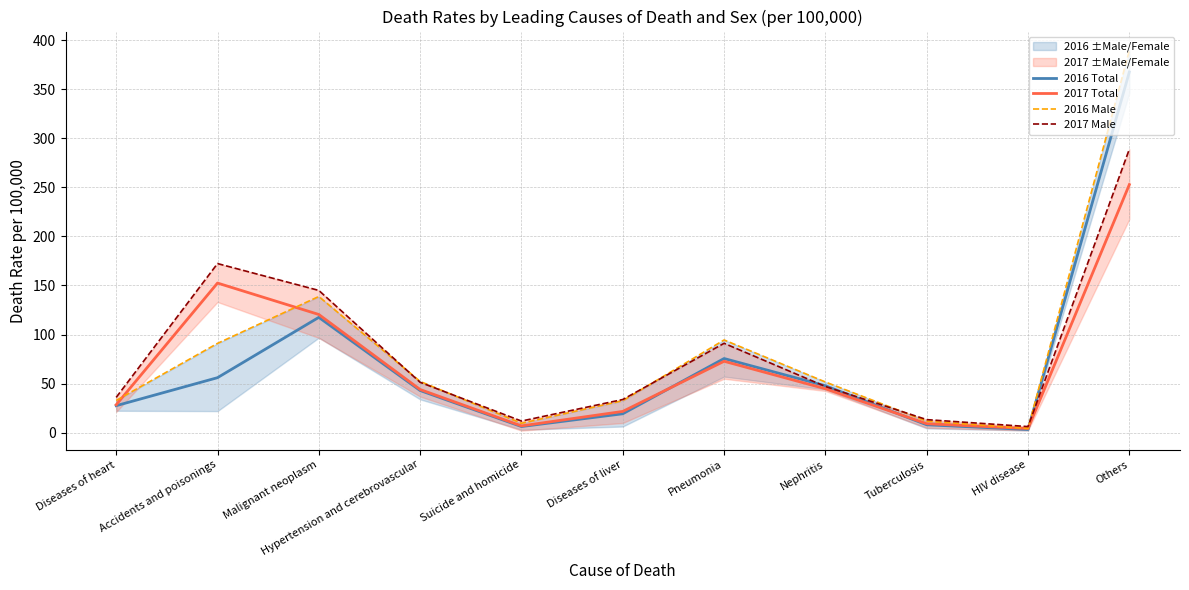

What is the label of the 7th point from the right?

Suicide and homicide